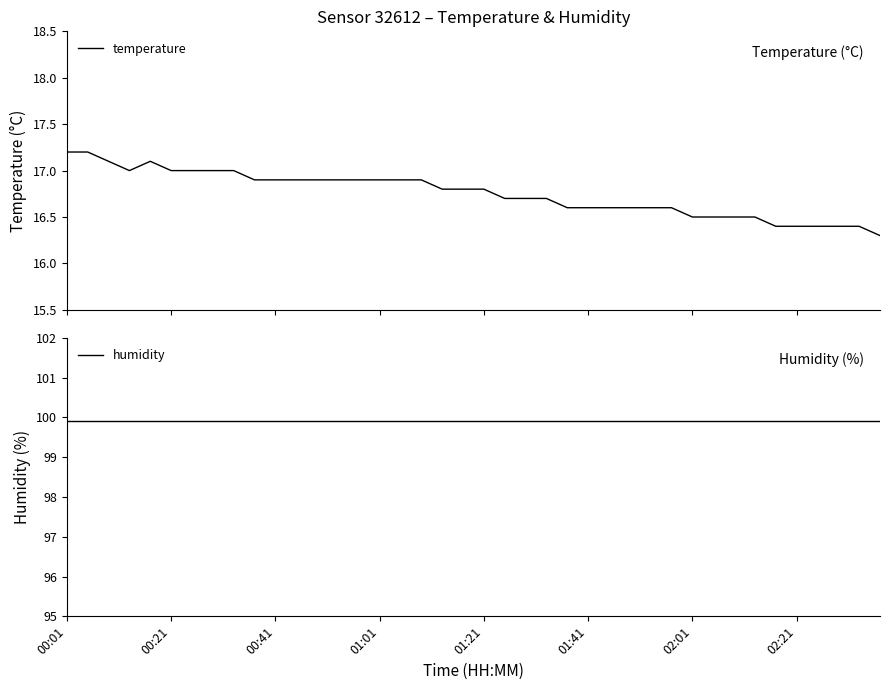

What is the smallest value displayed?

16.3